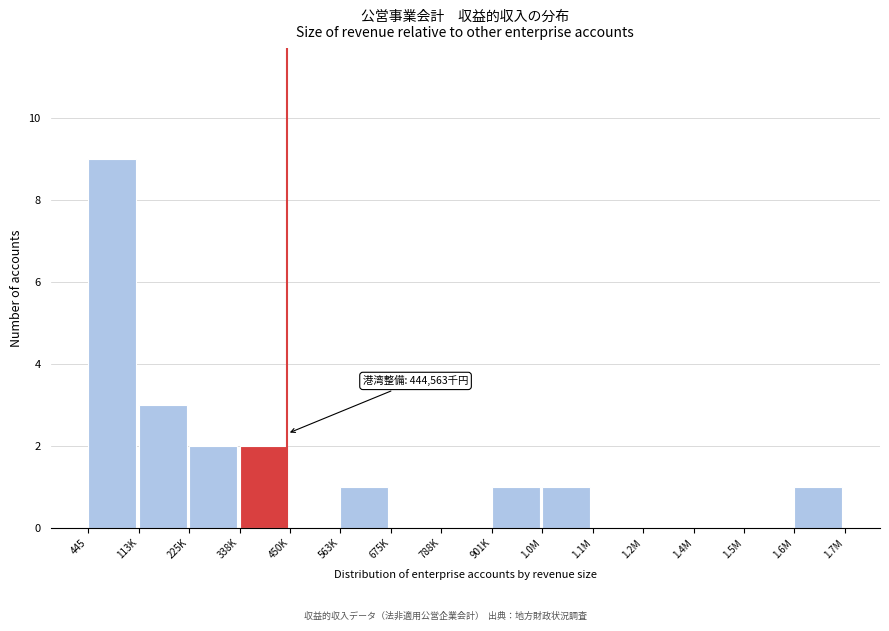

Reading left to right, list all the values displayed in this chart.

445=9	113K=3	225K=2	338K=2	450K=0	563K=1	675K=0	788K=0	901K=1	1.0M=1	1.1M=0	1.2M=0	1.4M=0	1.5M=0	1.6M=1